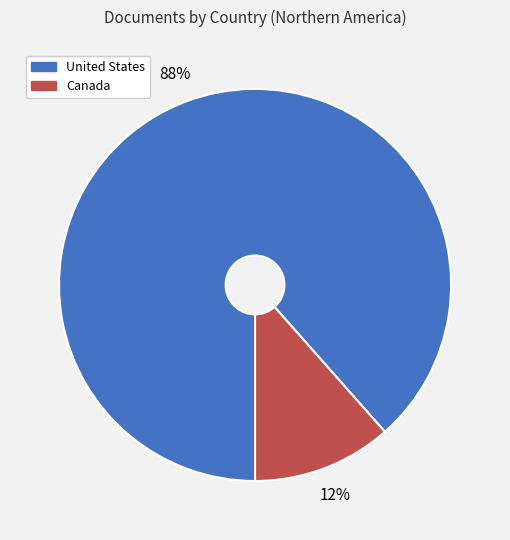

To the nearest percent, what percentage of the pie is Canada?

12%